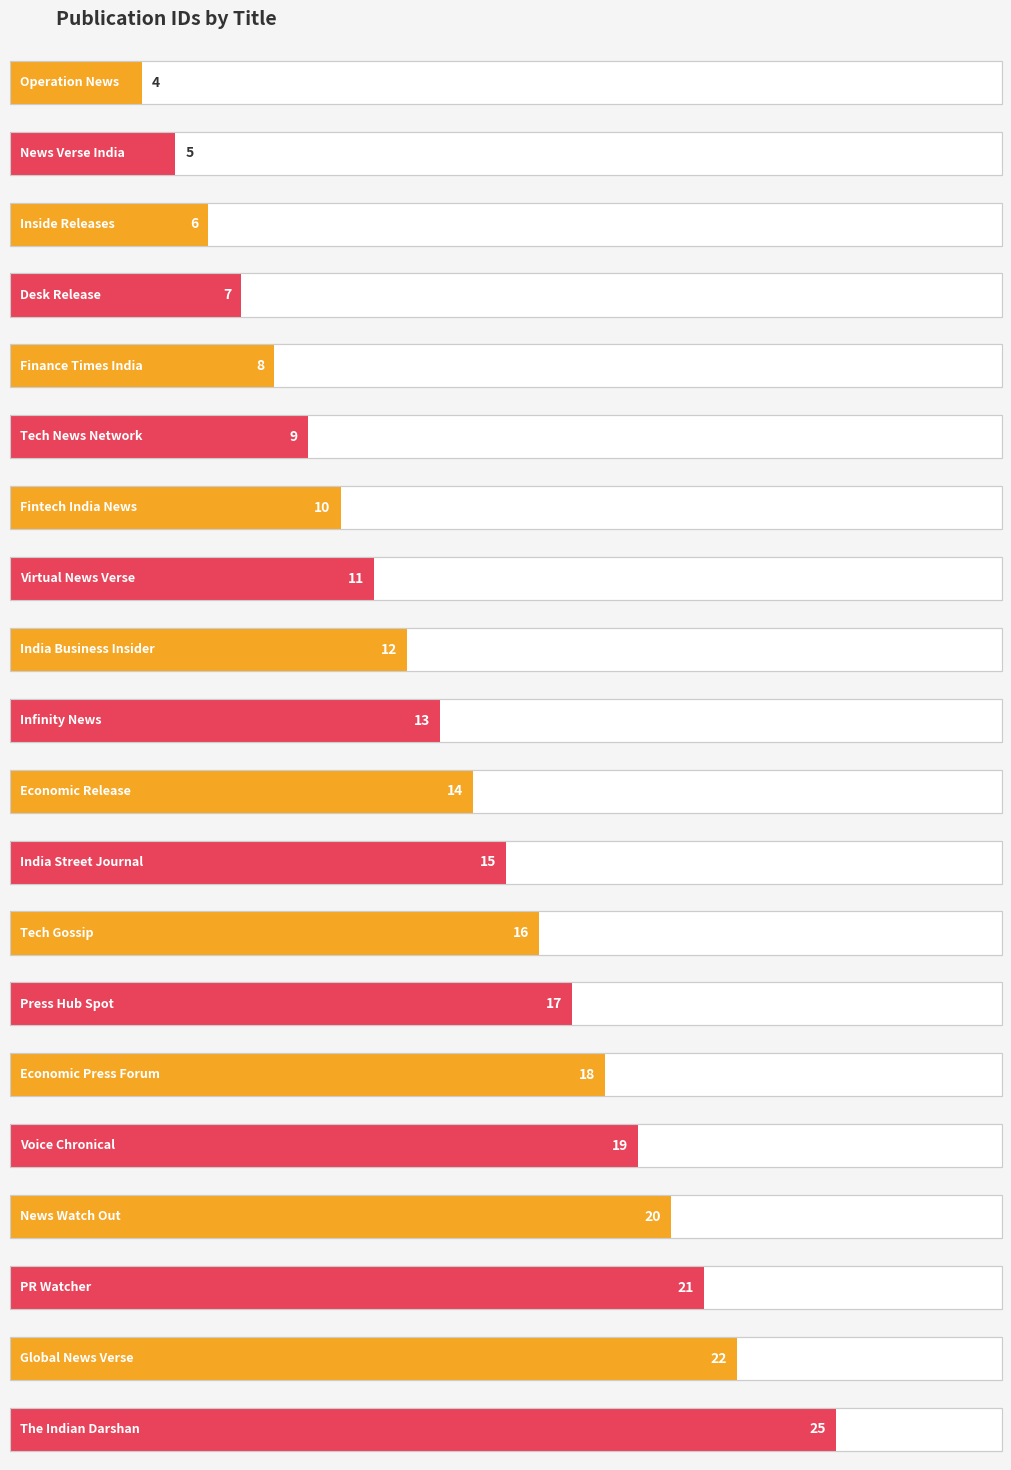

Does the chart contain any negative values?

No